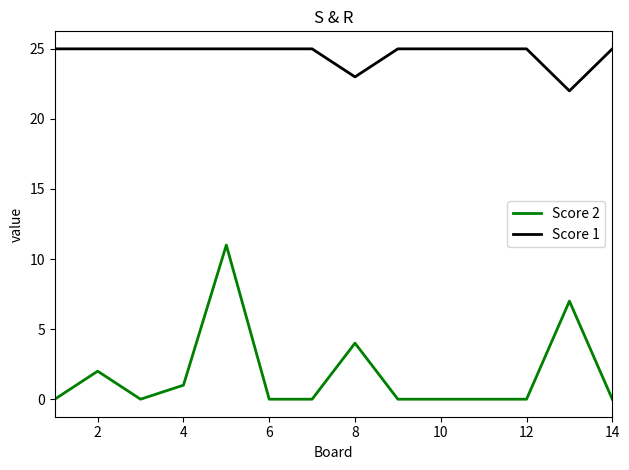

True or false: Score 2 and Score 1 intersect in this chart.

False